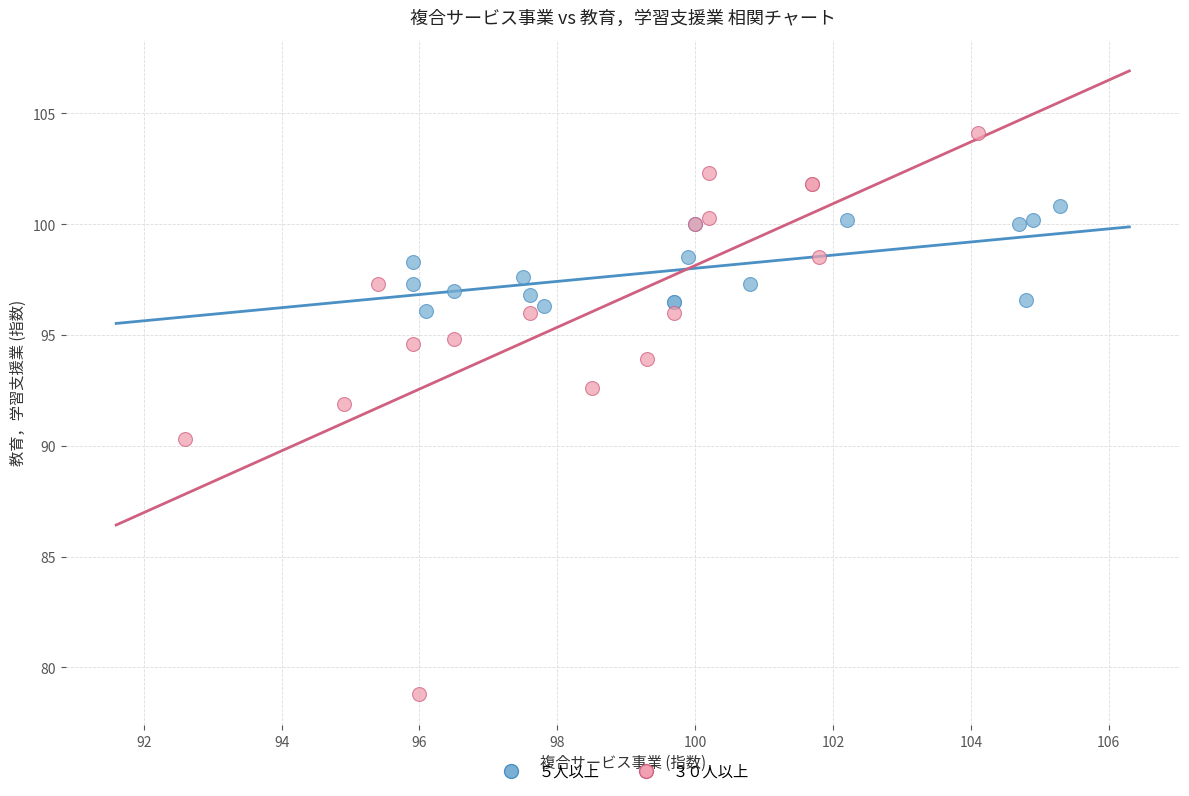

Which series has the largest Y range (max minus min)?

３０人以上